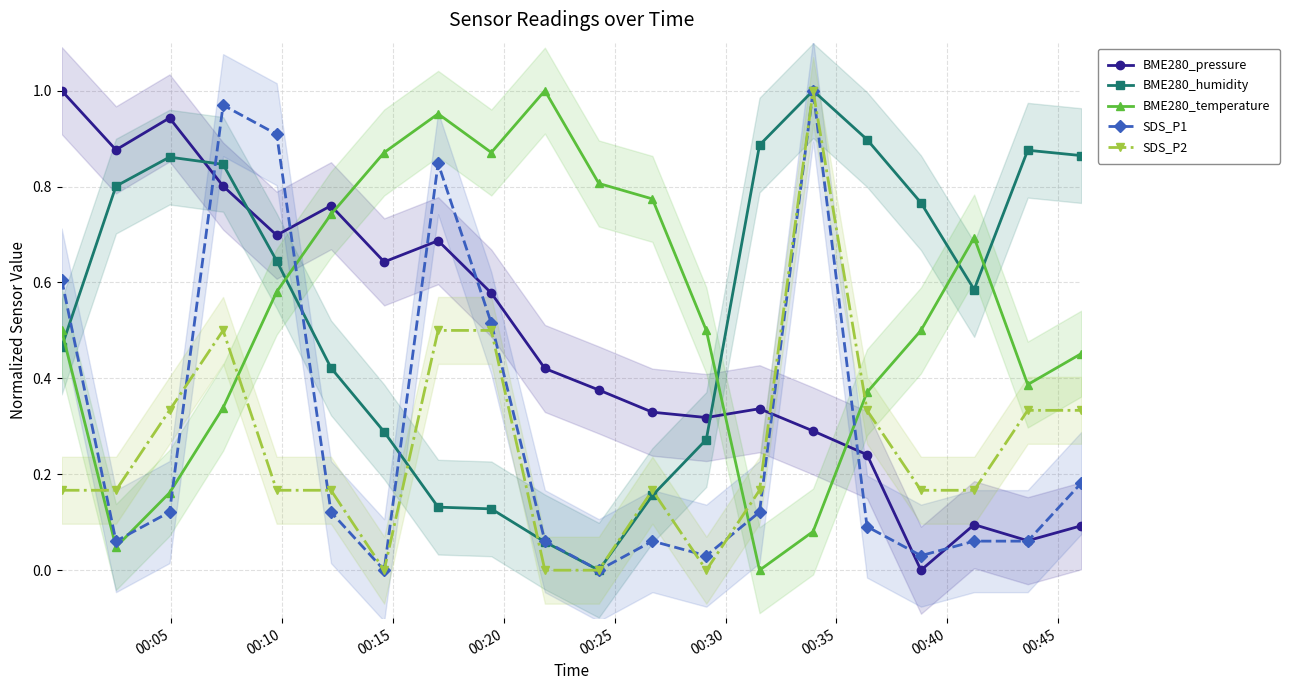

How many intersections are there between SDS_P2 and BME280_temperature?

4